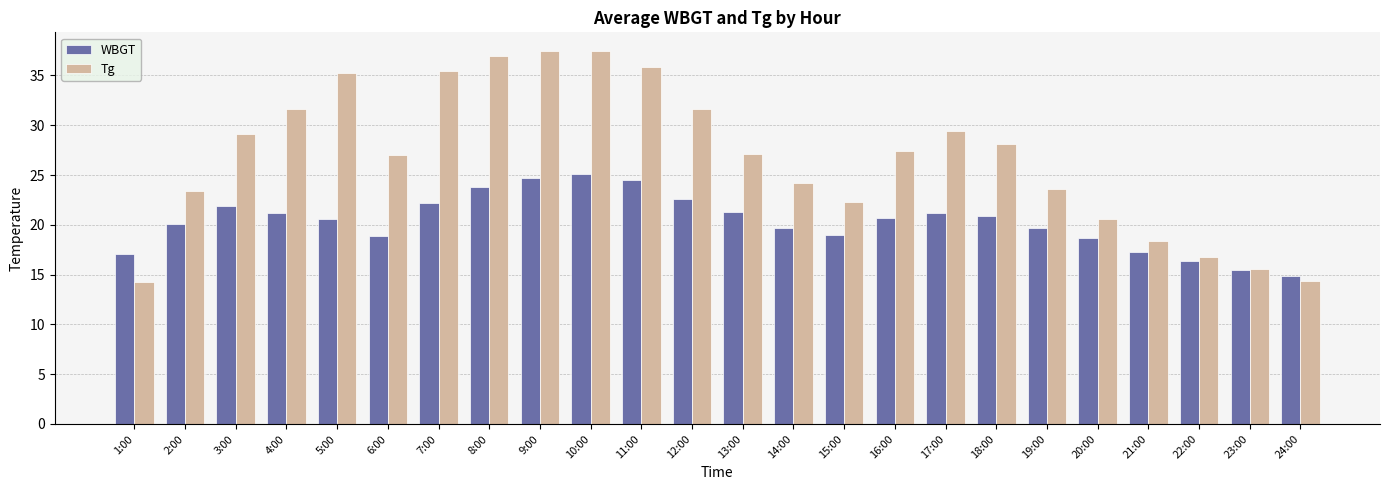

What is the smallest value displayed?

14.2